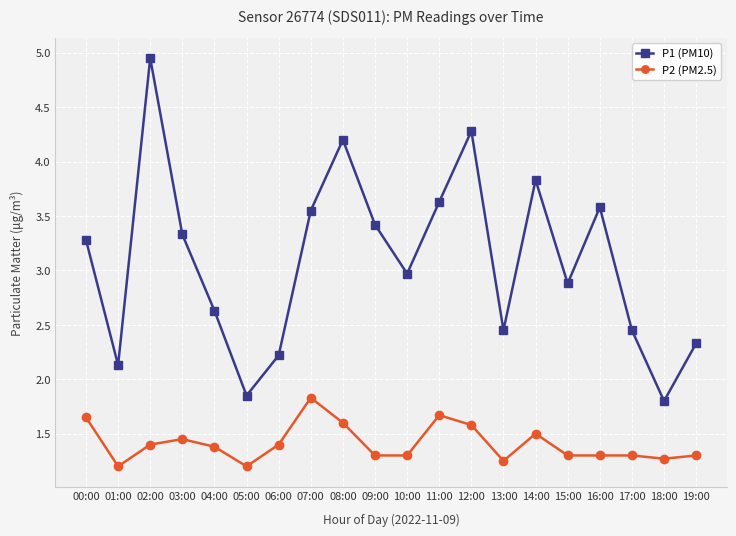

How many lines are shown in the chart?

2